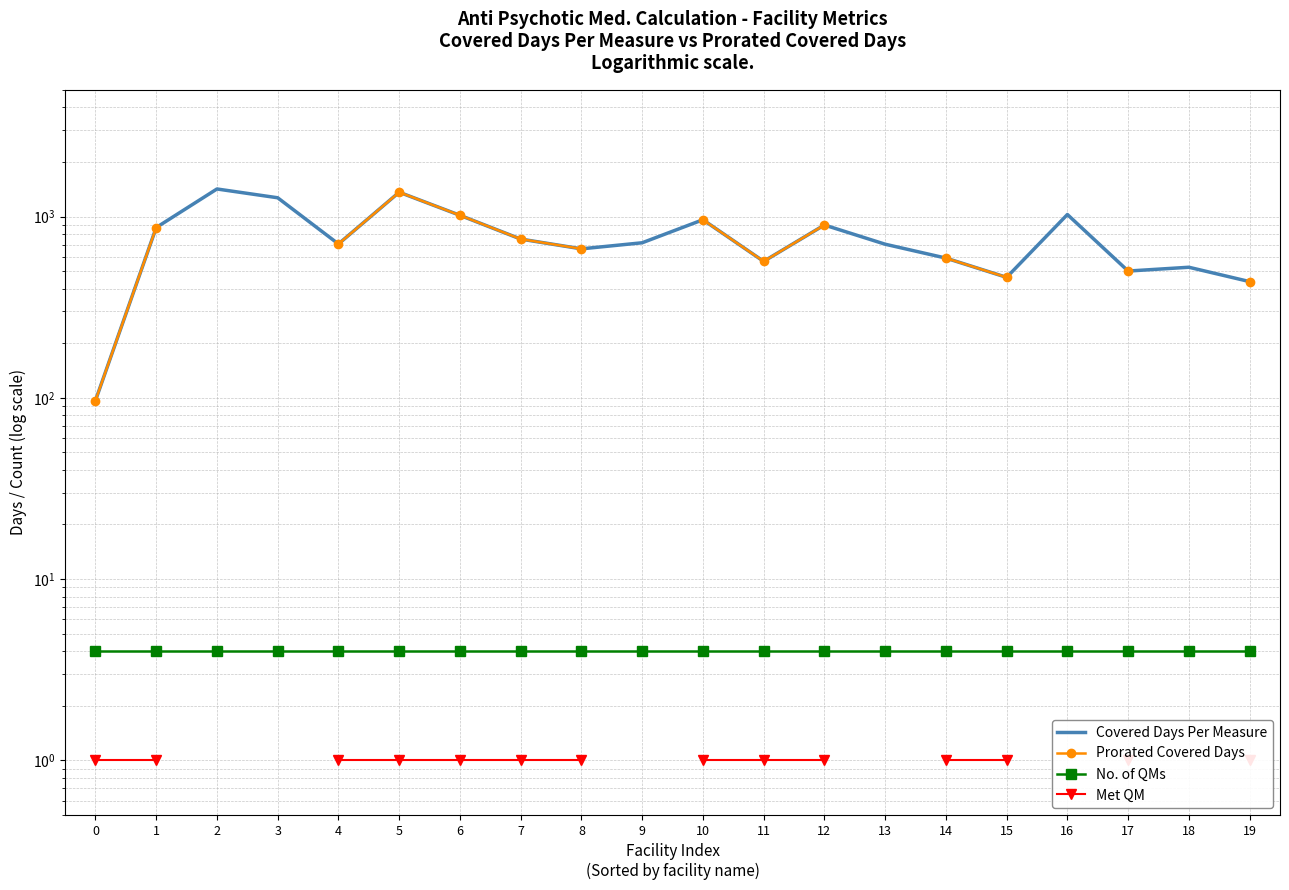

At which label is Covered Days Per Measure closest to 757?

7